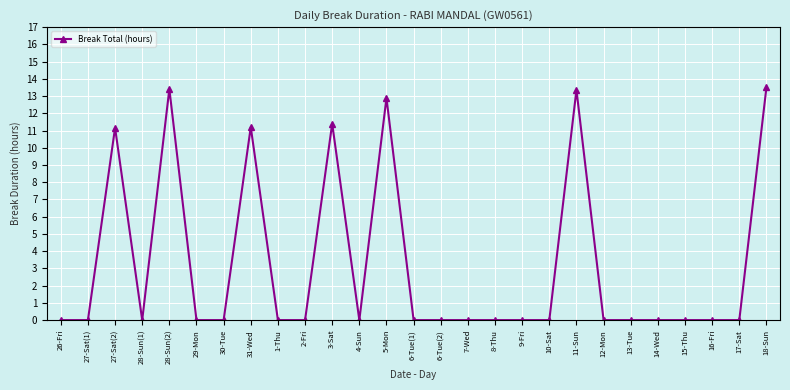

Does the chart display data point markers on the line(s)?

Yes